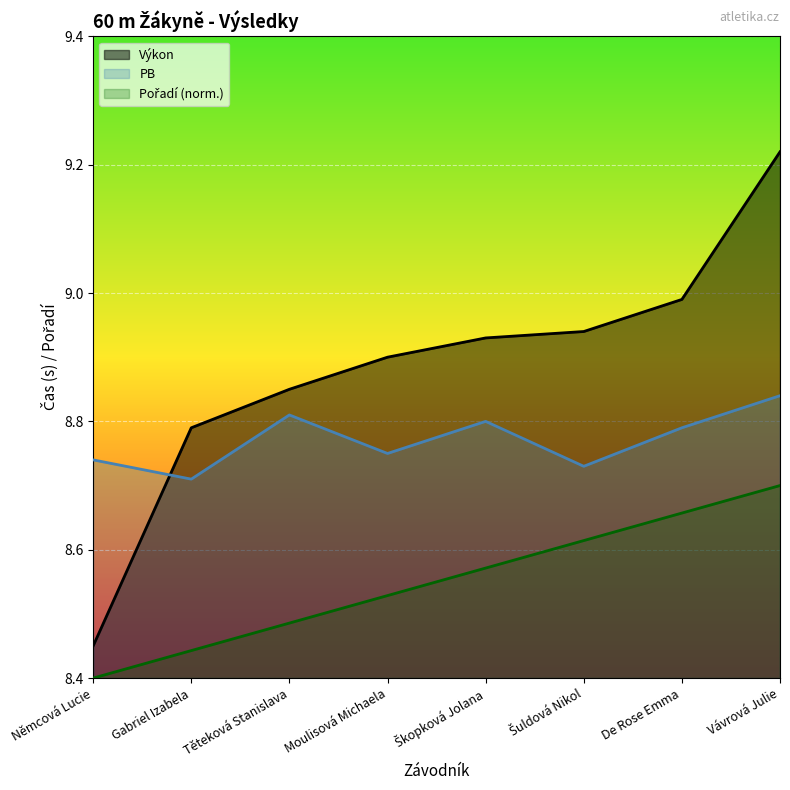

True or false: Výkon has a value of 14.3 at Těteková Stanislava.

False